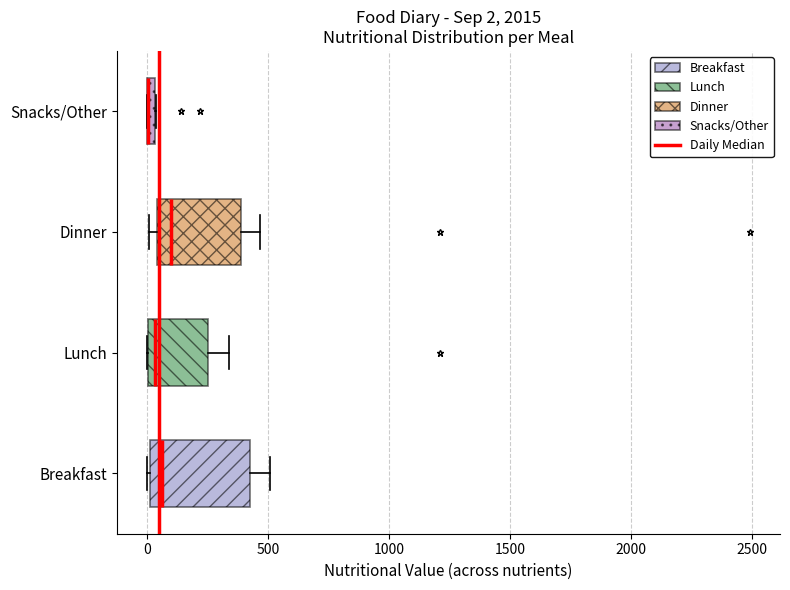

Comparing the boxes themselves (not the whiskers), which one is the widest?

Breakfast